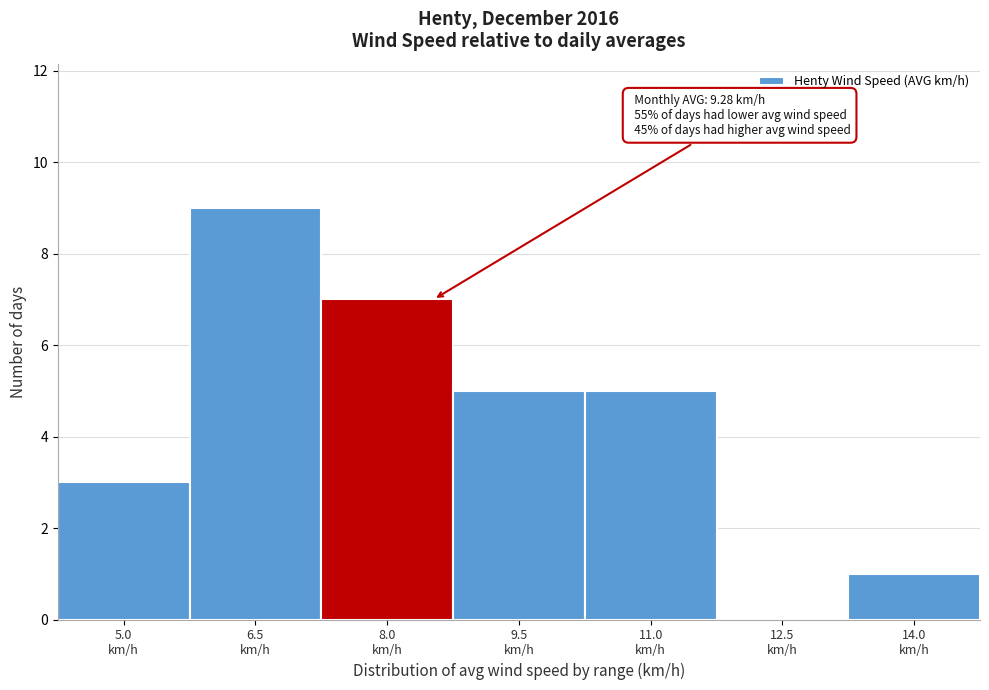

What is the sum of all values?

30